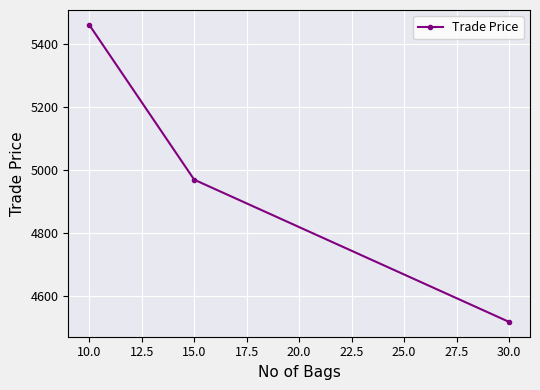

True or false: the data shows 7068.5 at 10.0.

False